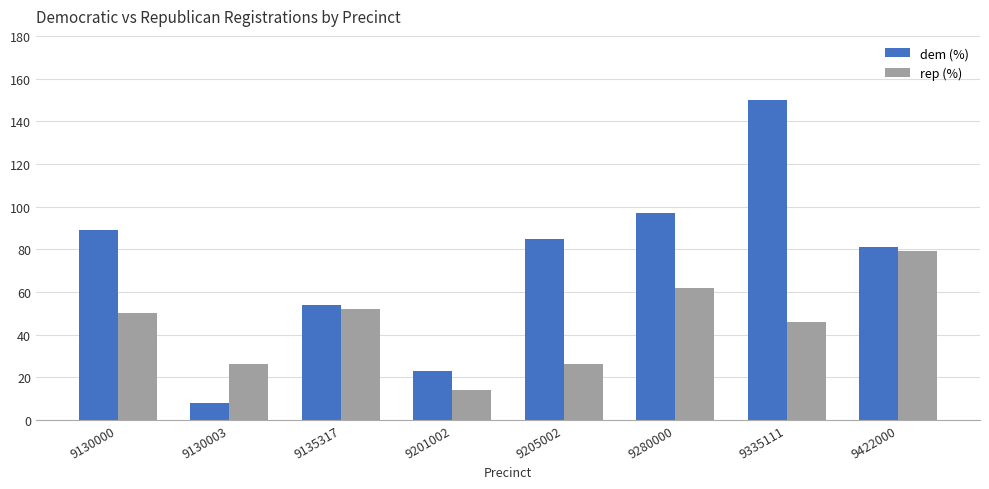

Which label corresponds to the largest value in the chart?

9335111